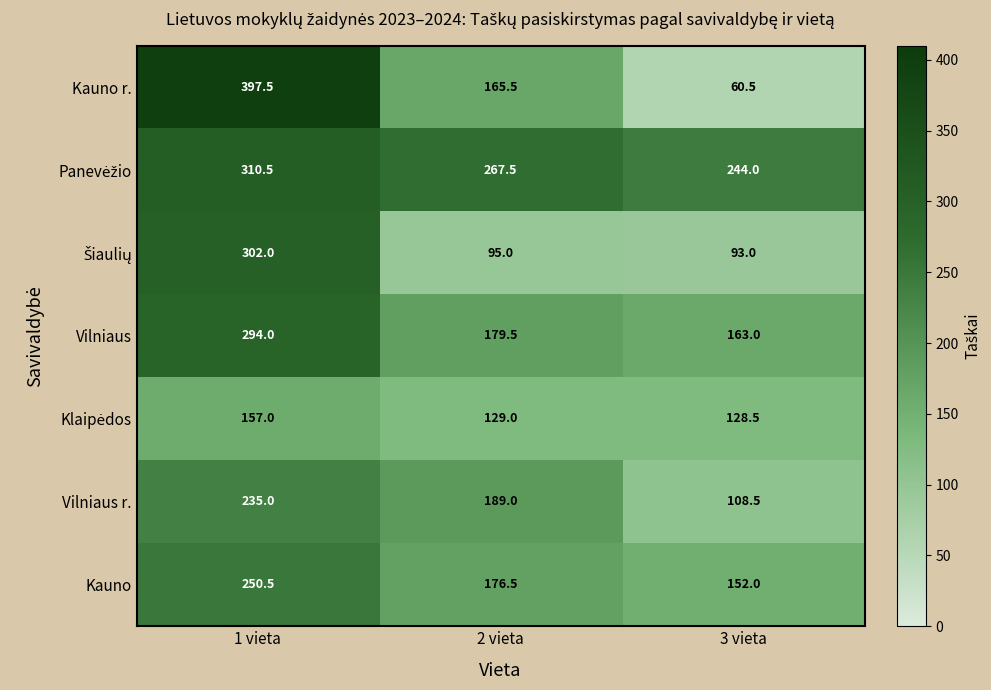

How many data points in Kauno are less than 176?

1